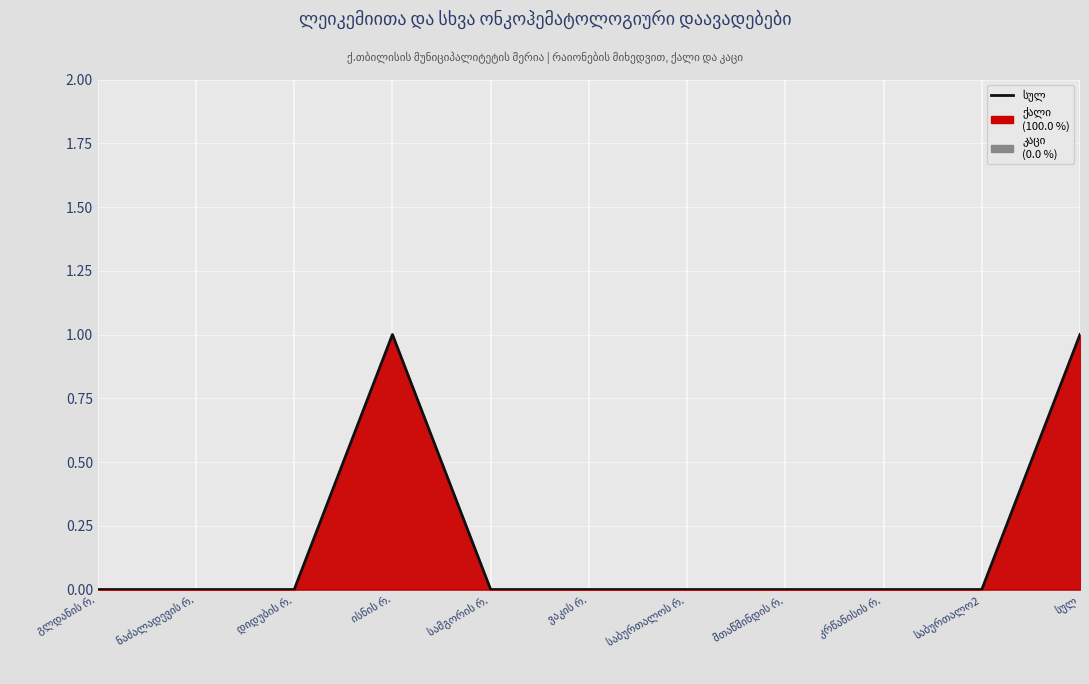

What is the greatest value displayed?

1